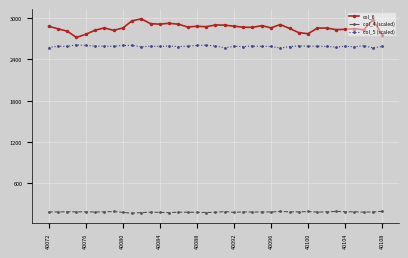

True or false: col_6 and col_4 (scaled) intersect in this chart.

False